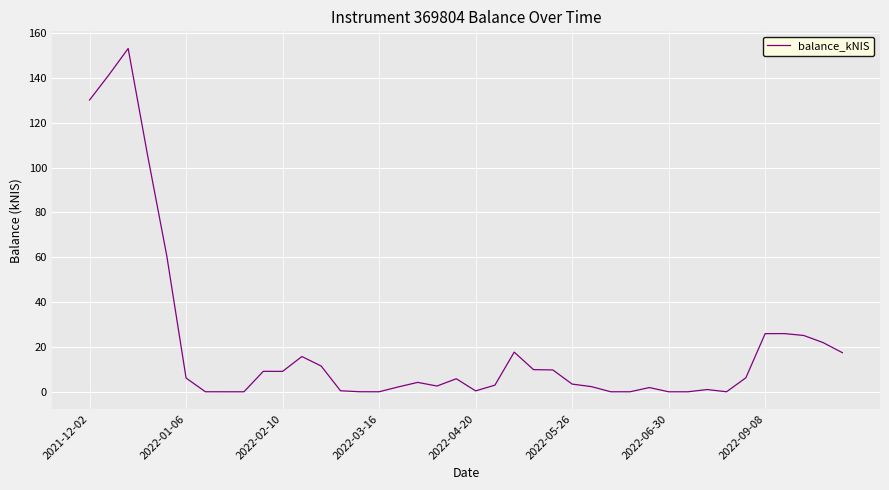

What is the maximum value shown in the chart?

153.1